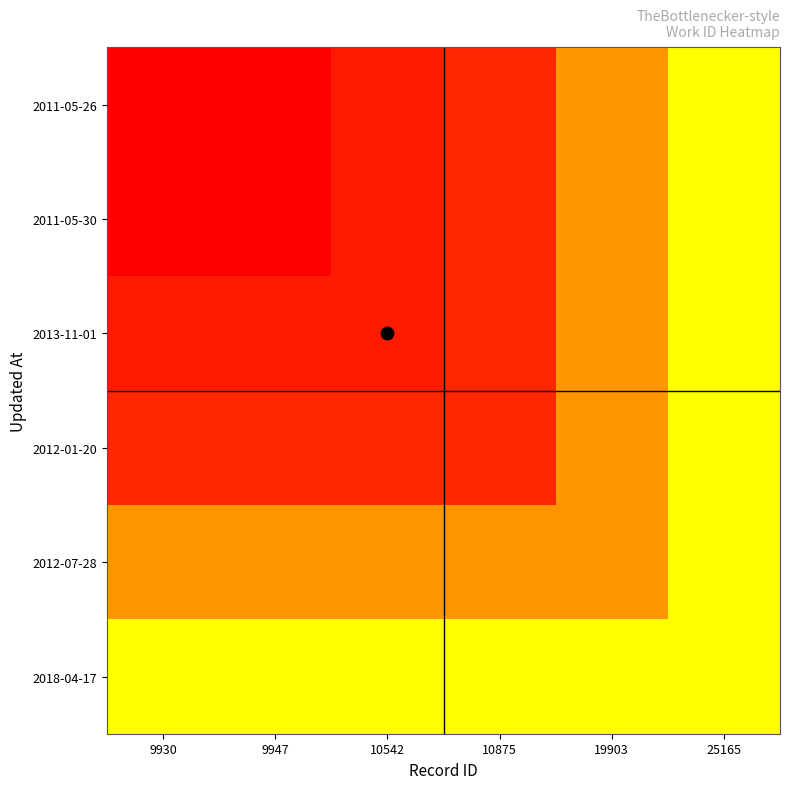

What is the spread (max minus min) of values at 9947?

4404